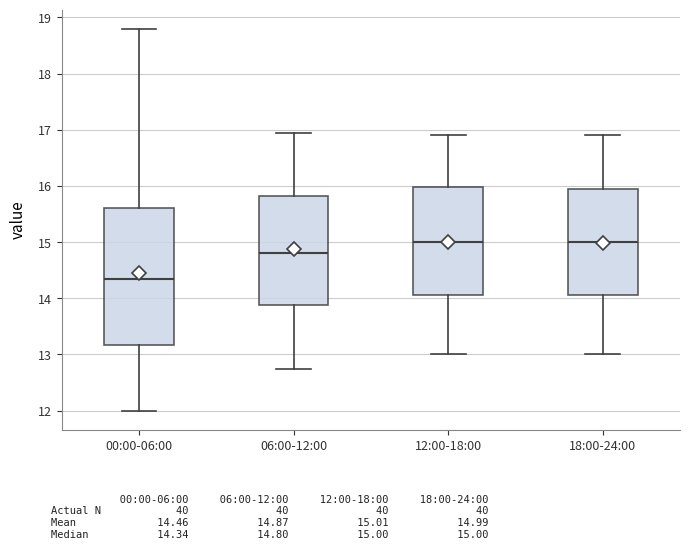

Which box is the tallest, from its lower edge to its upper edge?

00:00-06:00